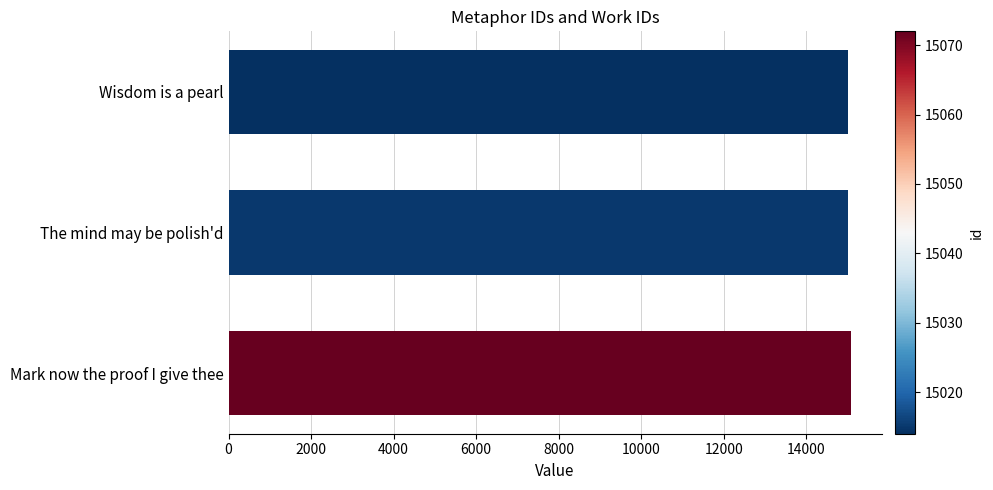

What is the ratio of the value at The mind may be polish'd to the value at Mark now the proof I give thee?

1.0